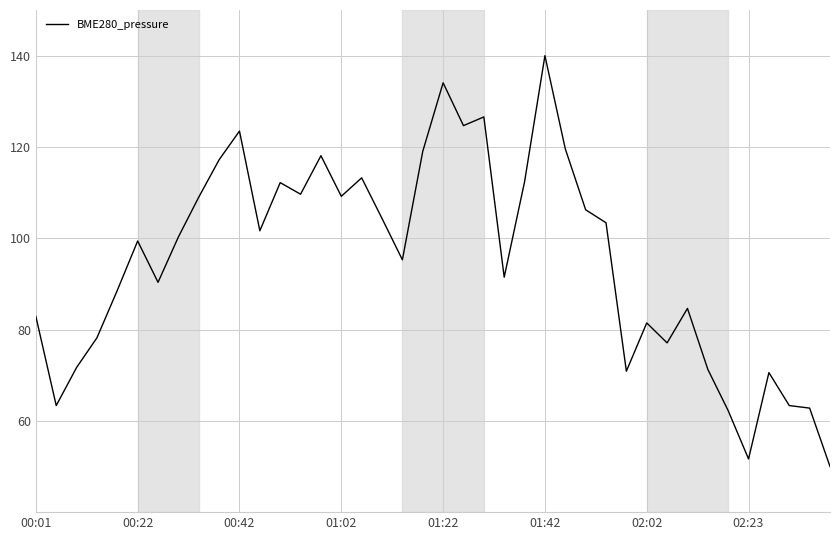

What is the maximum value shown in the chart?

140.0